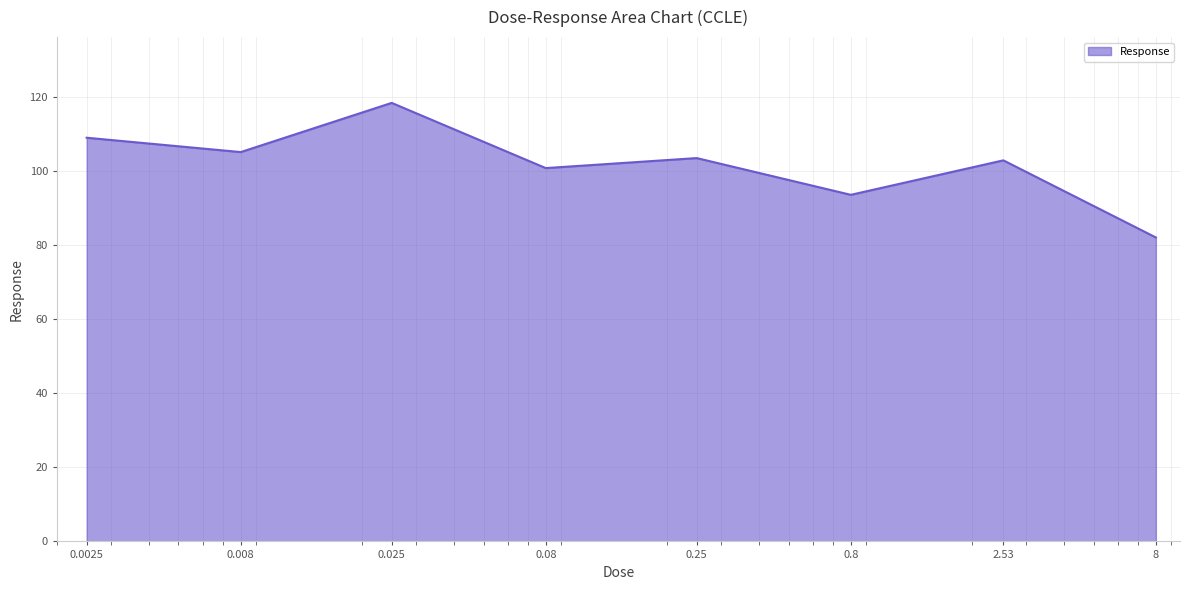

What is the difference between the maximum and minimum values?

36.3